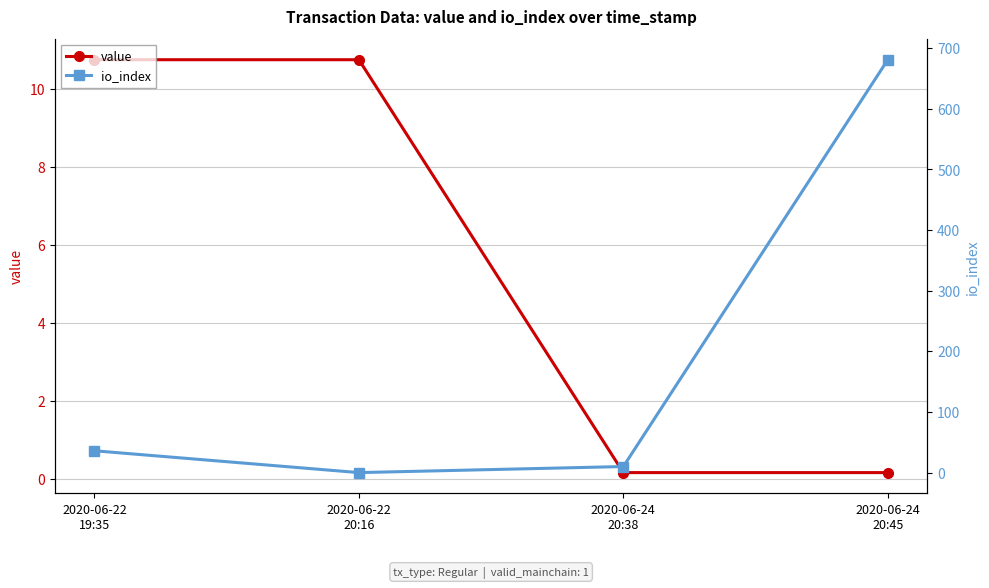

Does the chart have visible grid lines?

Yes